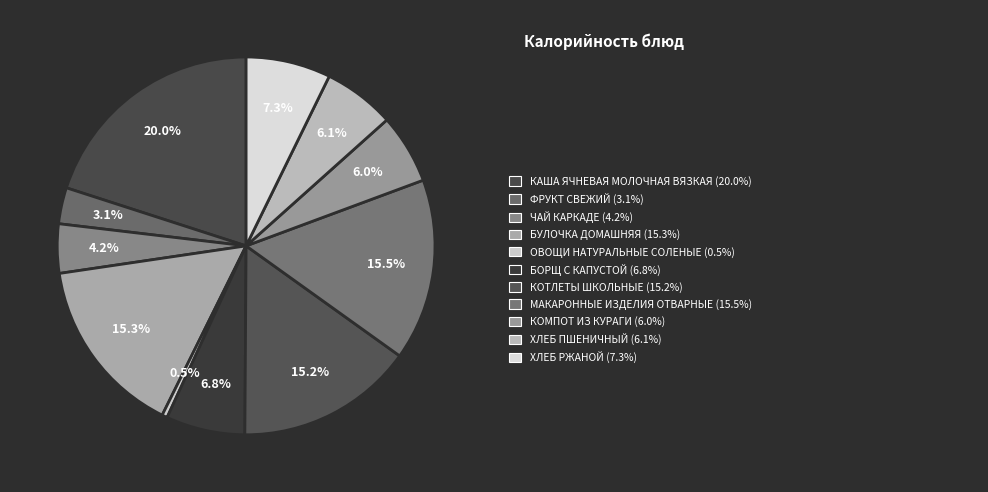

How many slices are in this pie chart?

11